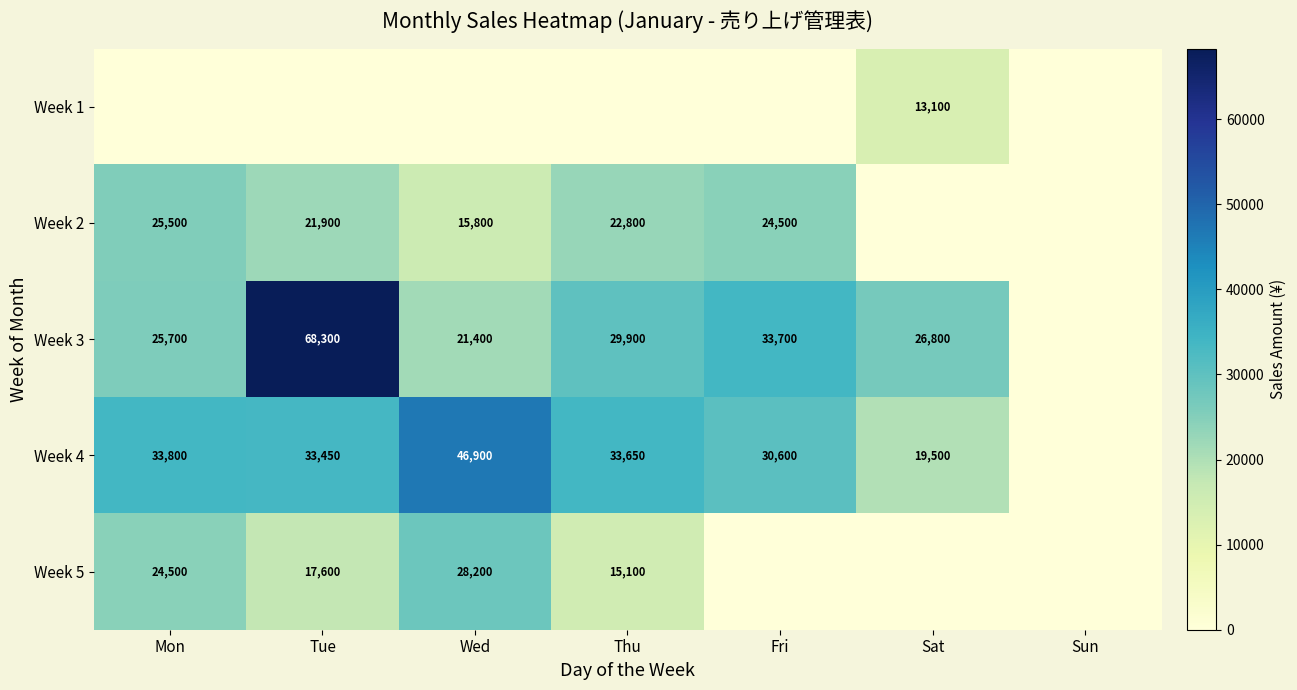

True or false: Week 1 has a value of 13100 at Sat.

True